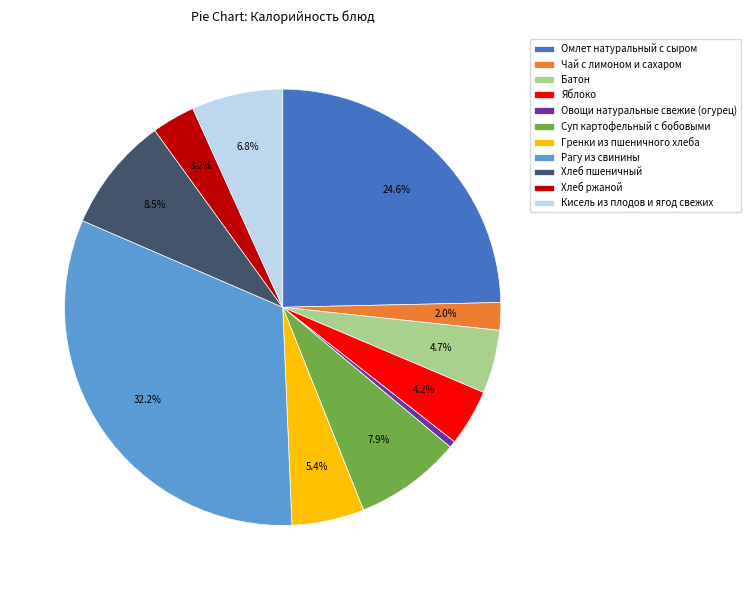

The Хлеб ржаной slice represents 3% of the pie. True or false?

True